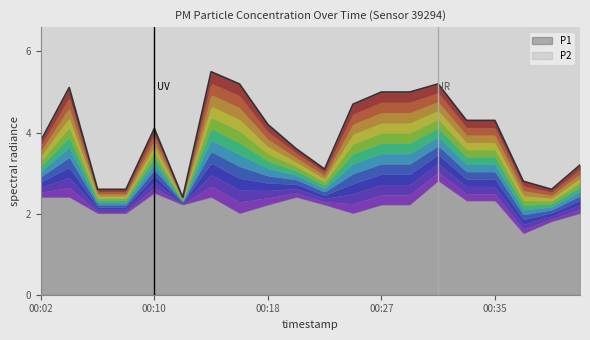

How many points are lower than both their immediate neighbors (excluding endpoints)?

3